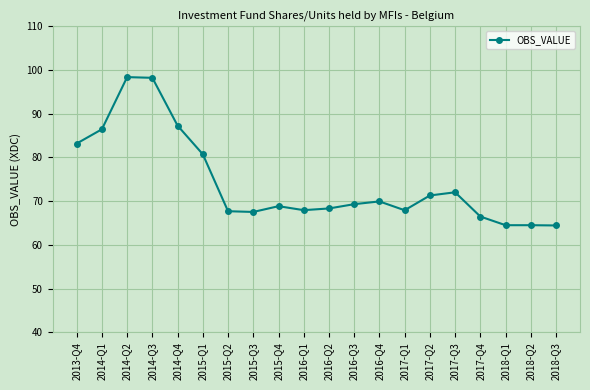

What value does the data have at 2016-Q1?

67.9